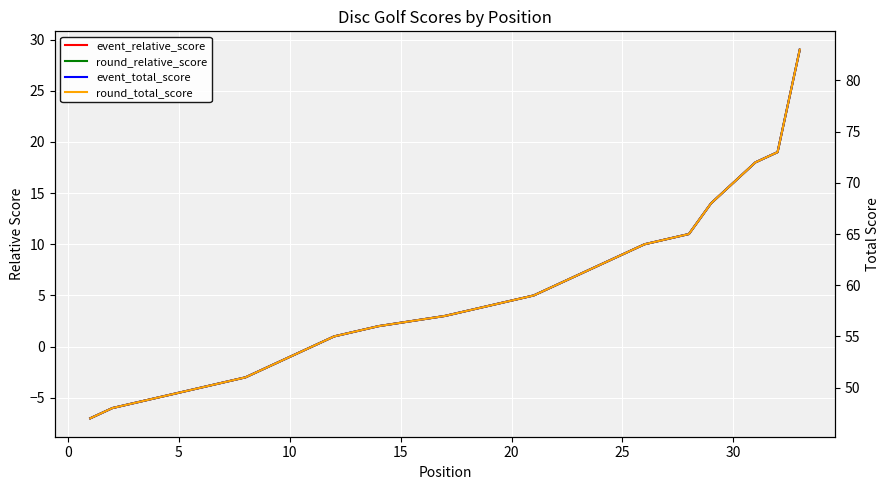

What is the sum of all round_relative_score values?

136